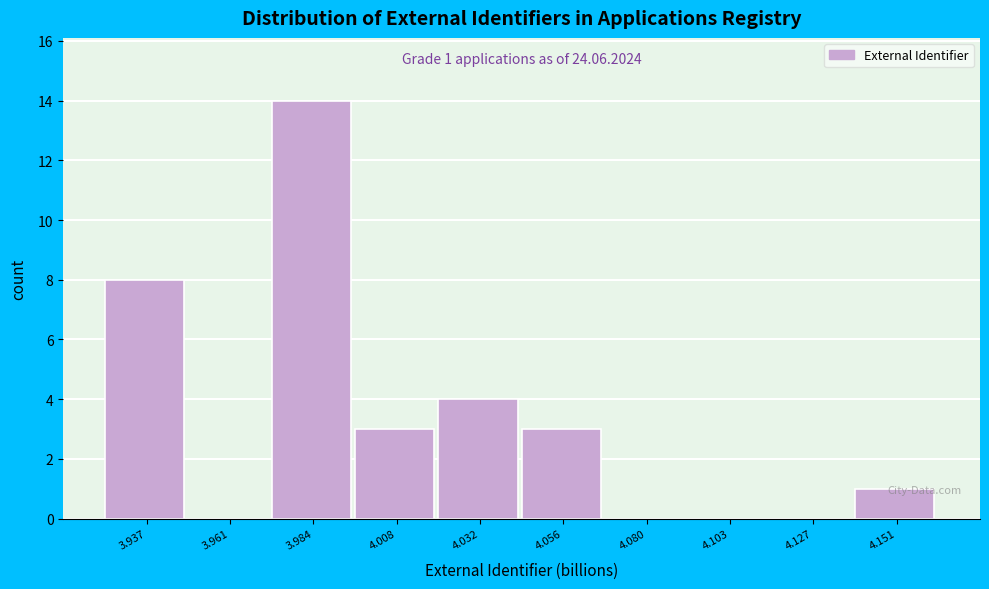

Between 3.937 and 4.008, which is larger?

3.937